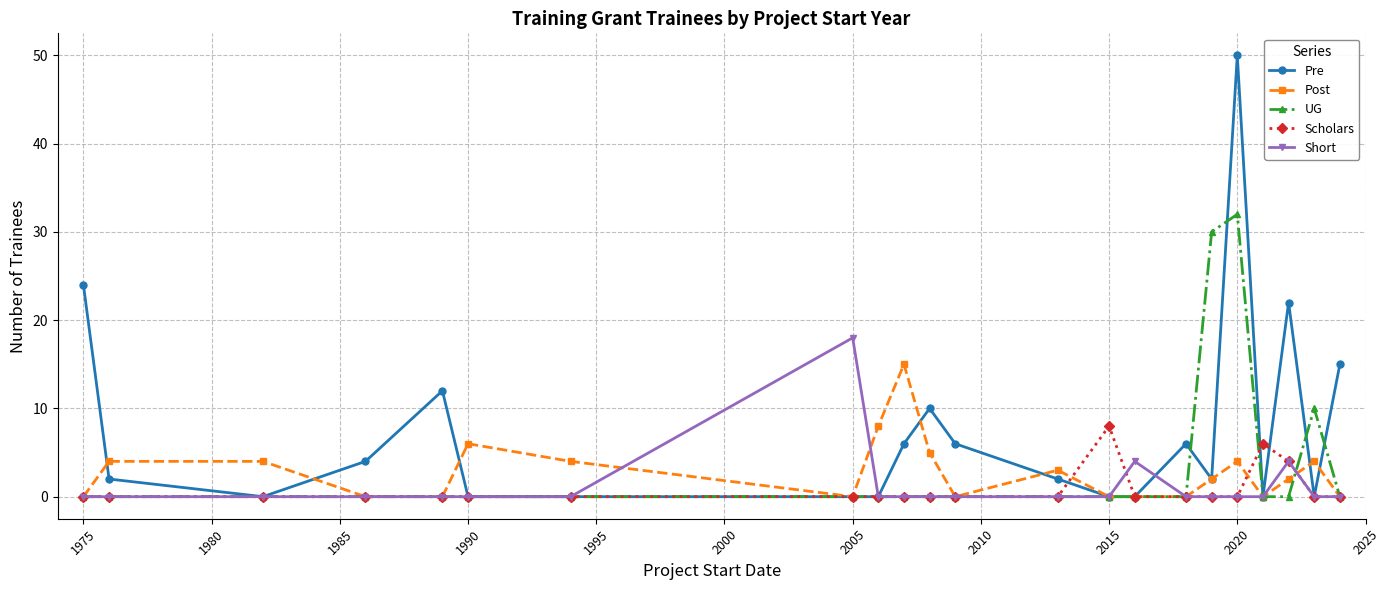

List the series in order of their peak value, highest first.

Pre, UG, Short, Post, Scholars